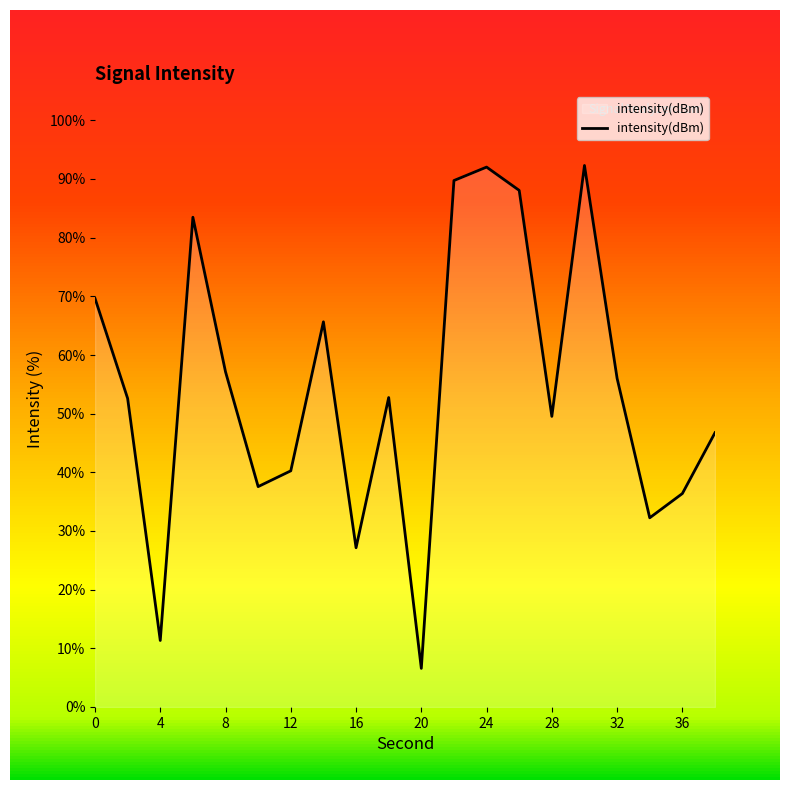

What is the ratio of the value at 32 to the value at 24?

0.6